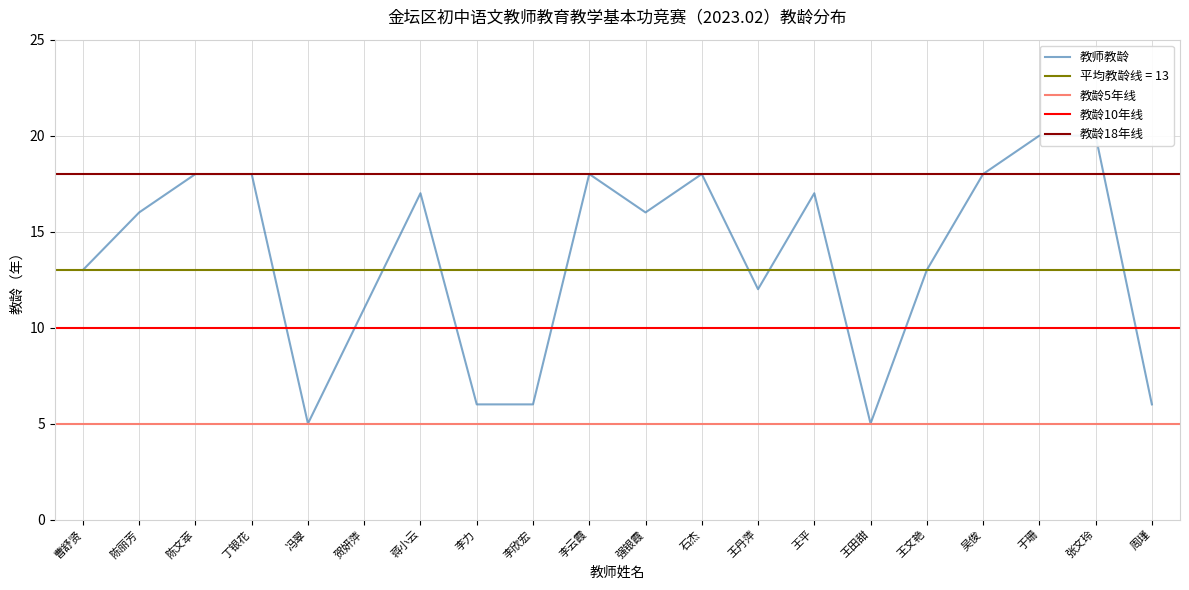

Which series has the widest spread of values?

教龄